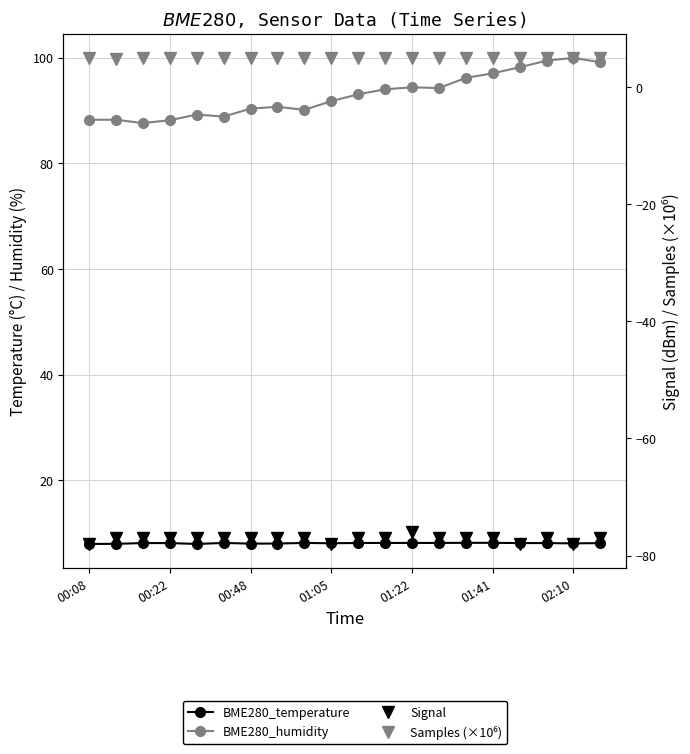

True or false: BME280_humidity and BME280_temperature intersect in this chart.

False